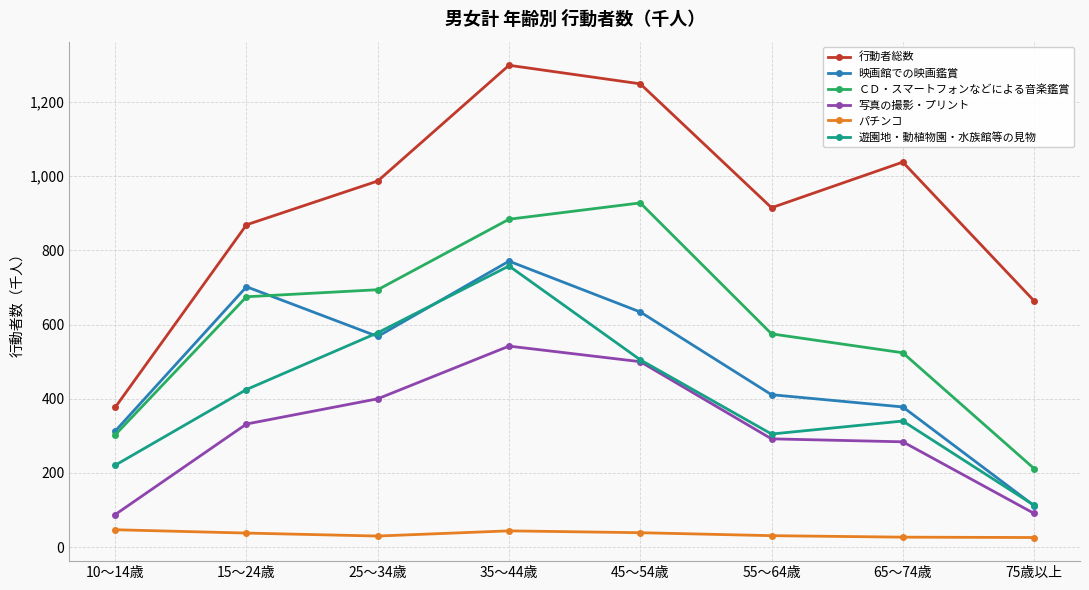

The value of 行動者総数 at 10～14歳 is 678. True or false?

False